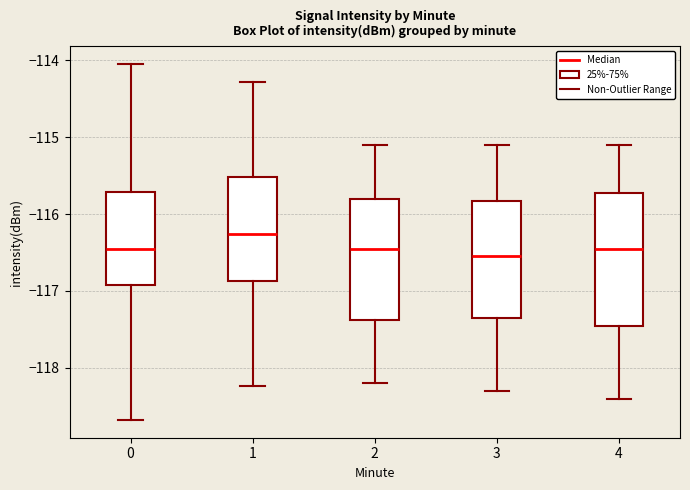

Reading left to right, read every box against the y-axis: the position of its median line, the range the box covers, and the ends of its whiskers. The values are not printed on the chart, so give them approximately, as read against the axis.

0: median -116.5, box -116.9 to -115.7, whiskers -118.7 to -114.0
1: median -116.3, box -116.9 to -115.5, whiskers -118.2 to -114.3
2: median -116.4, box -117.4 to -115.8, whiskers -118.2 to -115.1
3: median -116.5, box -117.3 to -115.8, whiskers -118.3 to -115.1
4: median -116.4, box -117.4 to -115.7, whiskers -118.4 to -115.1